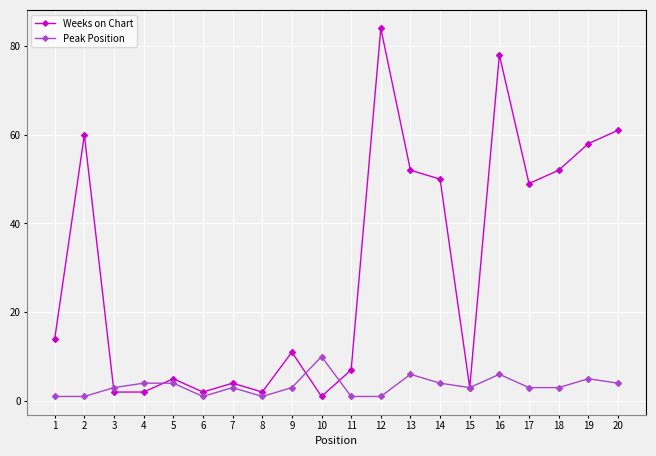

Which series has the widest spread of values?

Weeks on Chart